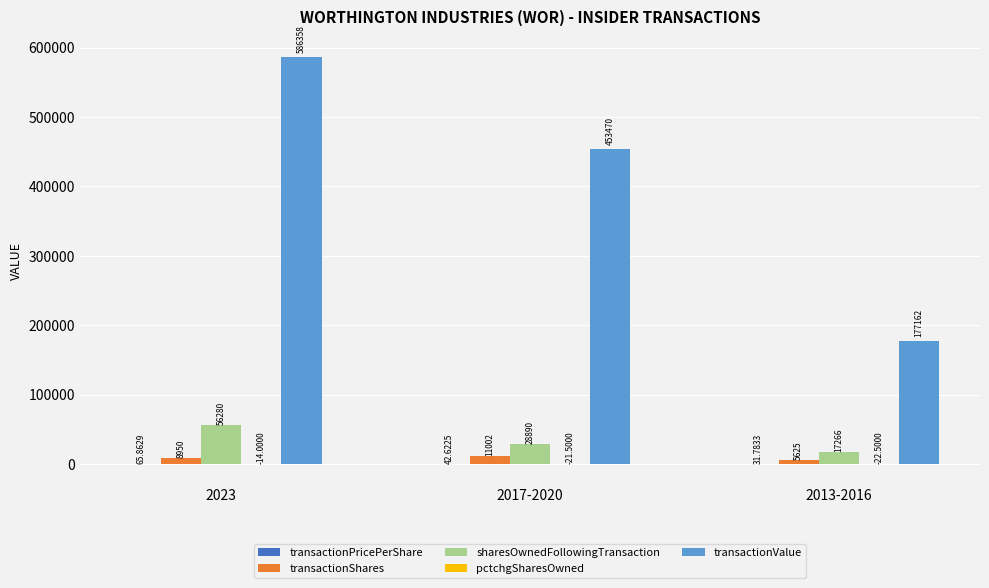

Which series has the largest total across all categories?

transactionValue